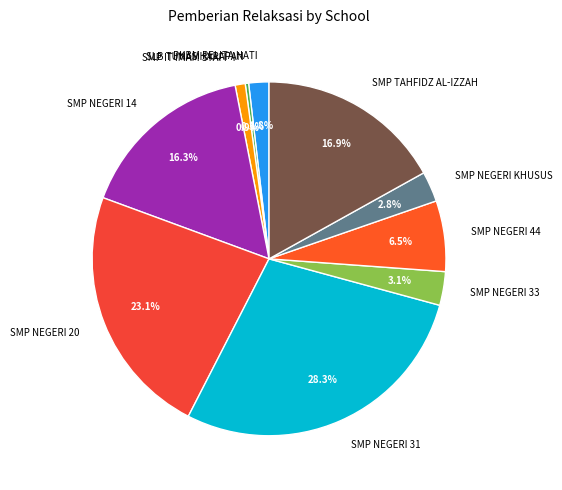

Count the number of slices in the pie.

10